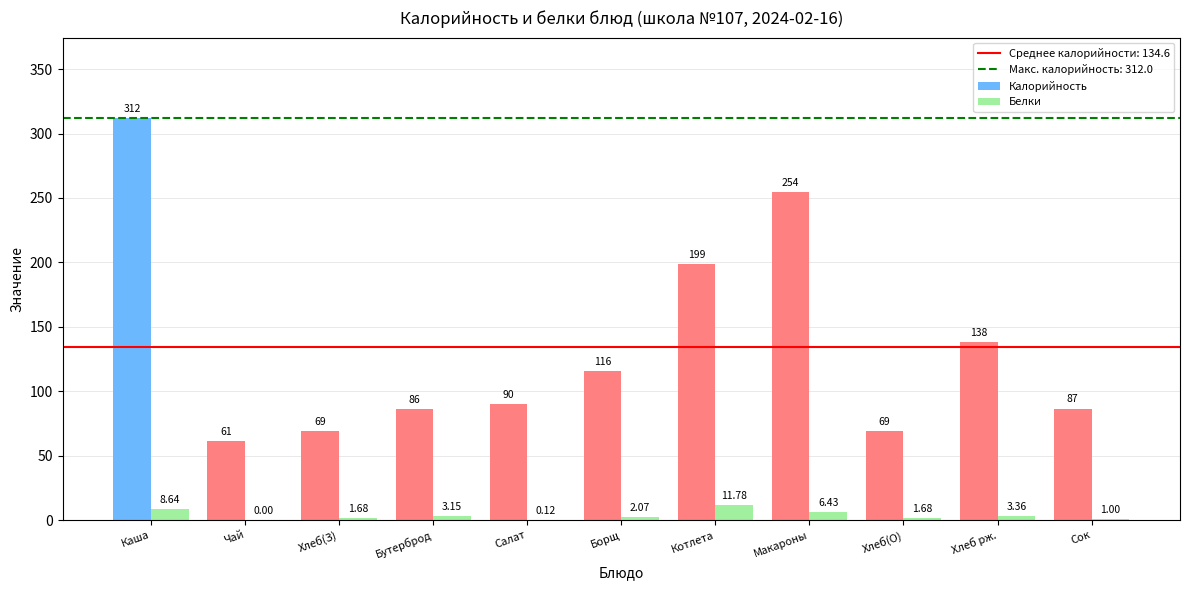

Between Бутерброд and Хлеб рж., which series saw the biggest shift?

Калорийность